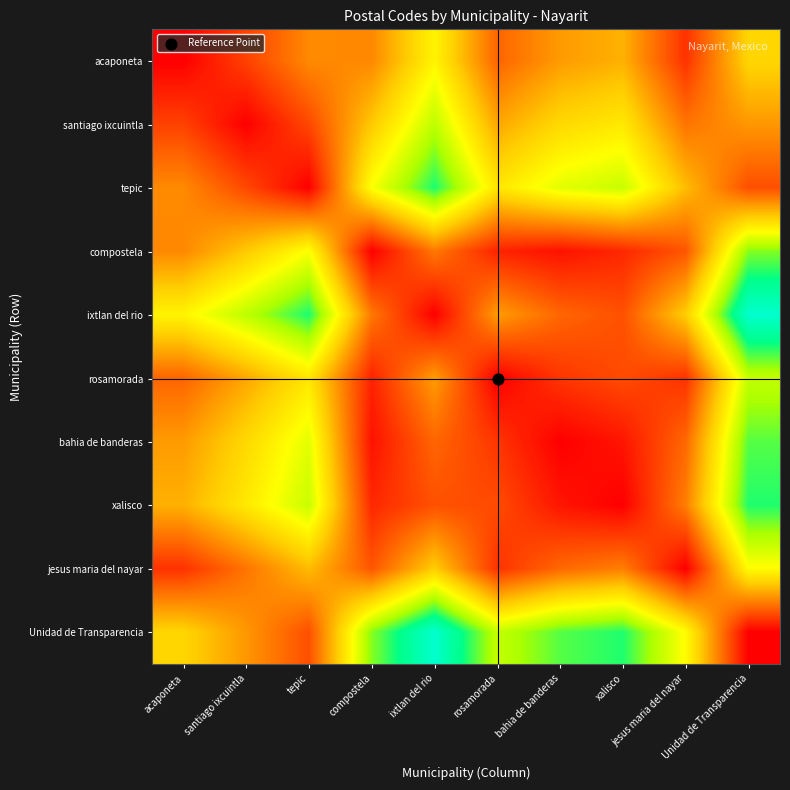

At Unidad de Transparencia, list the series in order from largest to smallest.

ixtlan del rio, xalisco, bahia de banderas, compostela, rosamorada, jesus maria del nayar, acaponeta, santiago ixcuintla, tepic, Unidad de Transparencia